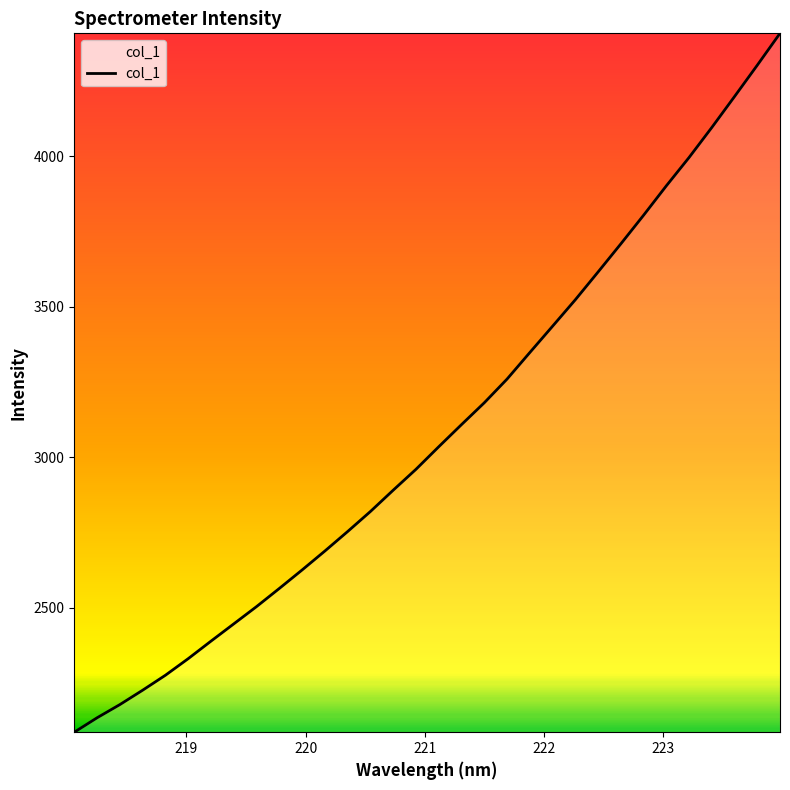

What is the difference between the maximum and minimum values?

2322.4